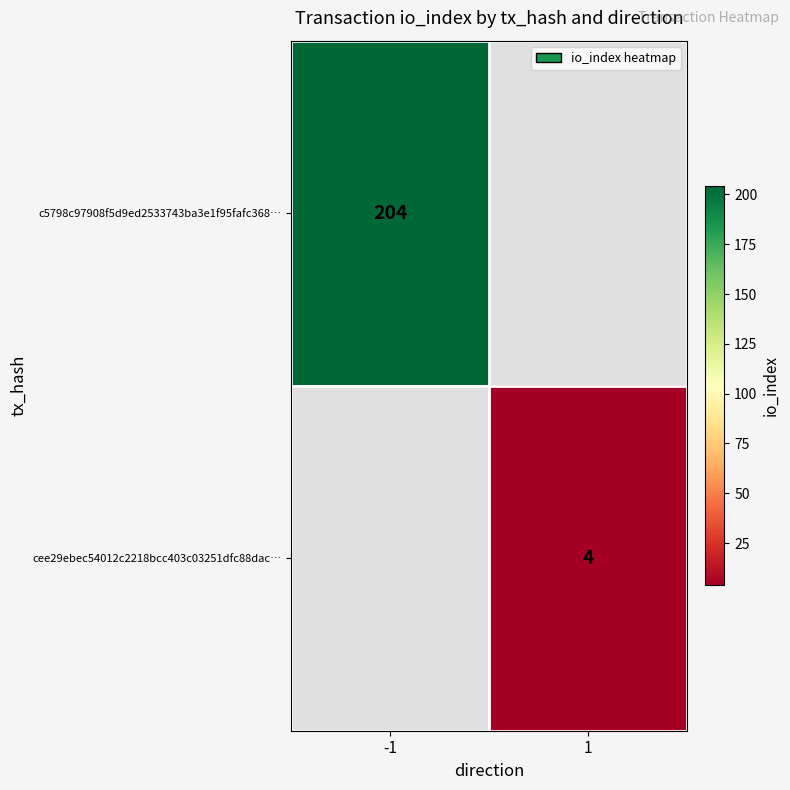

Is the value of cee29ebec54012c2218bcc403c03251dfc88dac… at 1 greater than the value of c5798c97908f5d9ed2533743ba3e1f95fafc368… at -1?

No